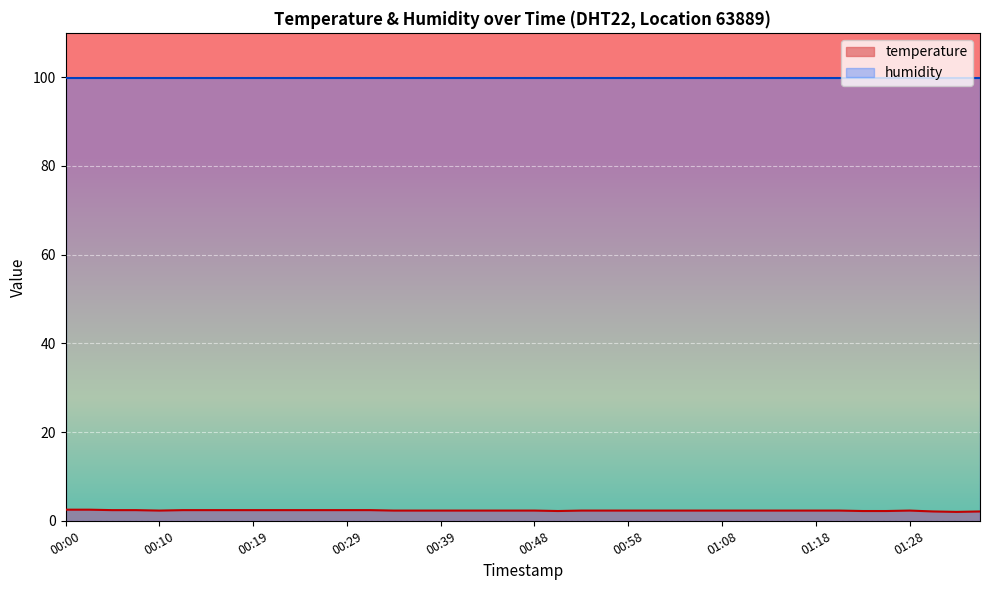

How many lines are shown in the chart?

2